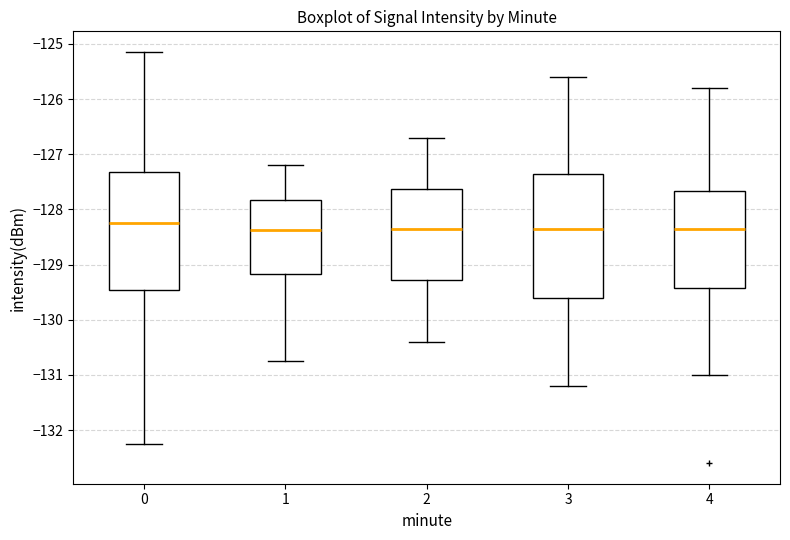

Where does the lower whisker of the box at x = 2 end on the y-axis? The values are not printed on the chart, so give them approximately, as read against the axis.

-130.4